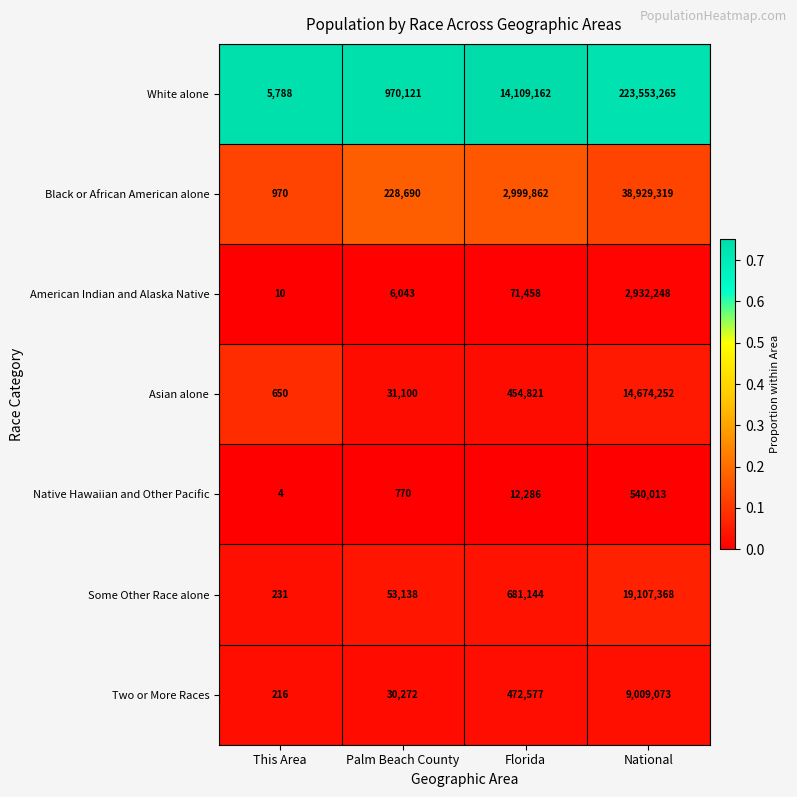

Which series has the largest total across all categories?

White alone